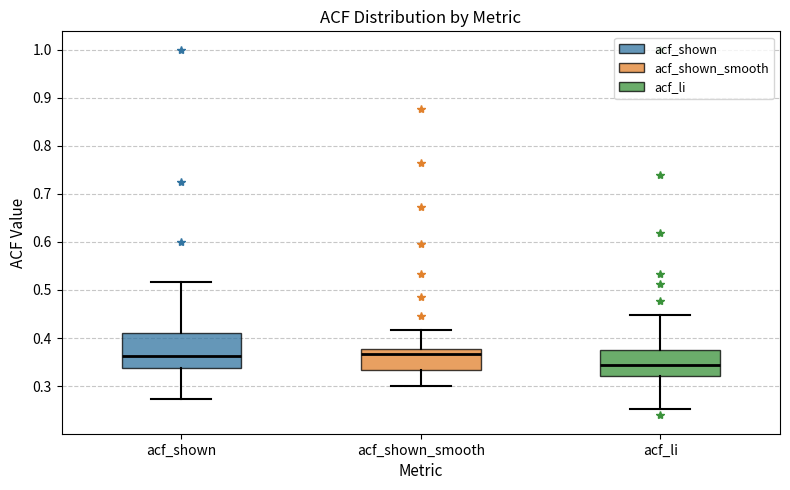

Where is the lower edge of the box for acf_shown on the y-axis? The values are not printed on the chart, so give them approximately, as read against the axis.

0.34